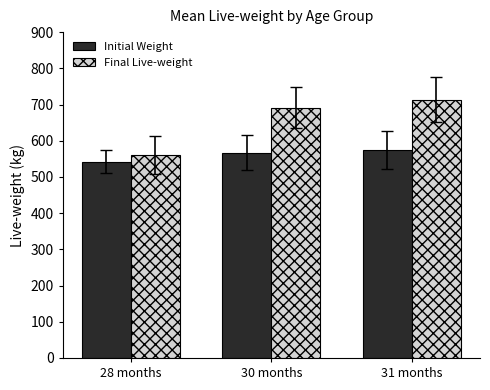

Reading right to left, extract all data points from this chart.

Initial Weight: 574.5	567.2	542.0
Final Live-weight: 713.7	691.6	560.7